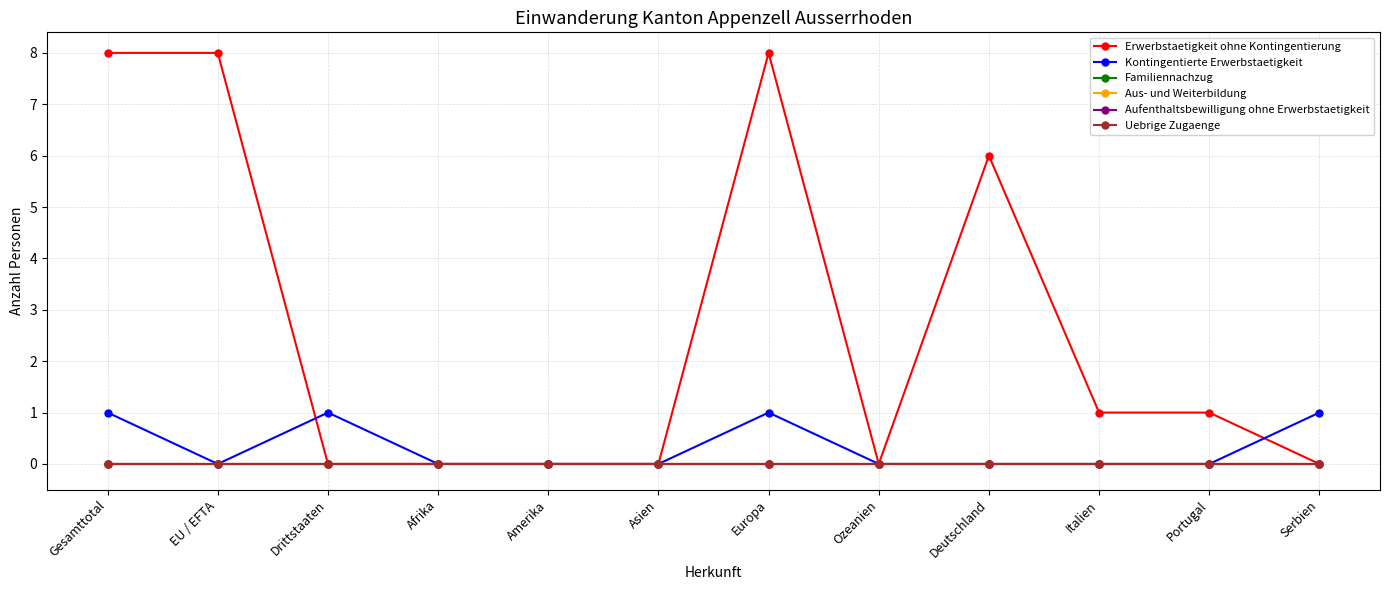

Reading left to right, what are all the values shown in this chart?

Erwerbstaetigkeit ohne Kontingentierung: 8	8	0	0	0	0	8	0	6	1	1	0
Kontingentierte Erwerbstaetigkeit: 1	0	1	0	0	0	1	0	0	0	0	1
Familiennachzug: 0	0	0	0	0	0	0	0	0	0	0	0
Aus- und Weiterbildung: 0	0	0	0	0	0	0	0	0	0	0	0
Aufenthaltsbewilligung ohne Erwerbstaetigkeit: 0	0	0	0	0	0	0	0	0	0	0	0
Uebrige Zugaenge: 0	0	0	0	0	0	0	0	0	0	0	0